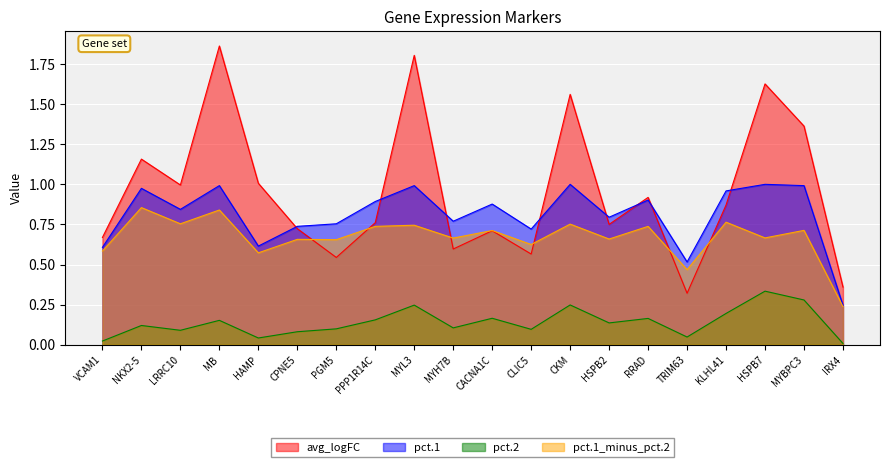

At which category does the chart reach its minimum across all series?

IRX4